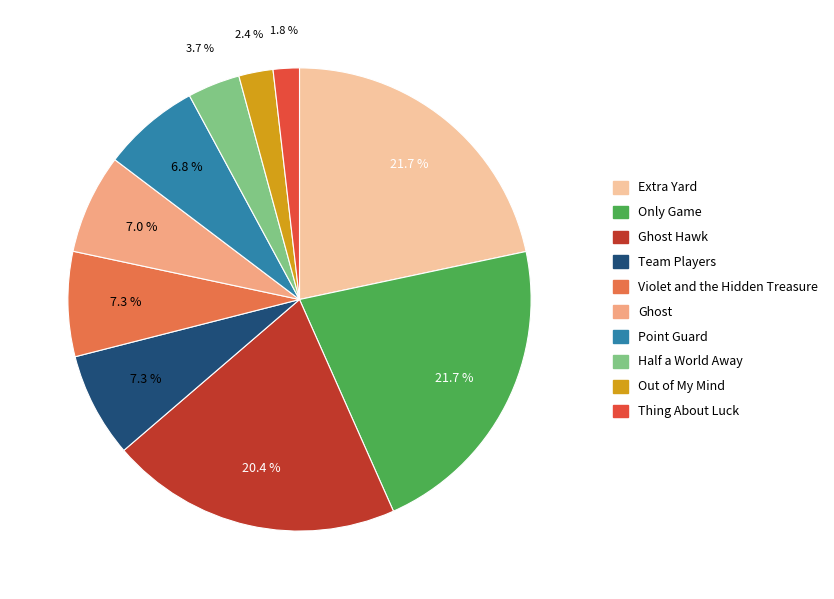

Do Half a World Away and Team Players together represent more than half of the pie?

No